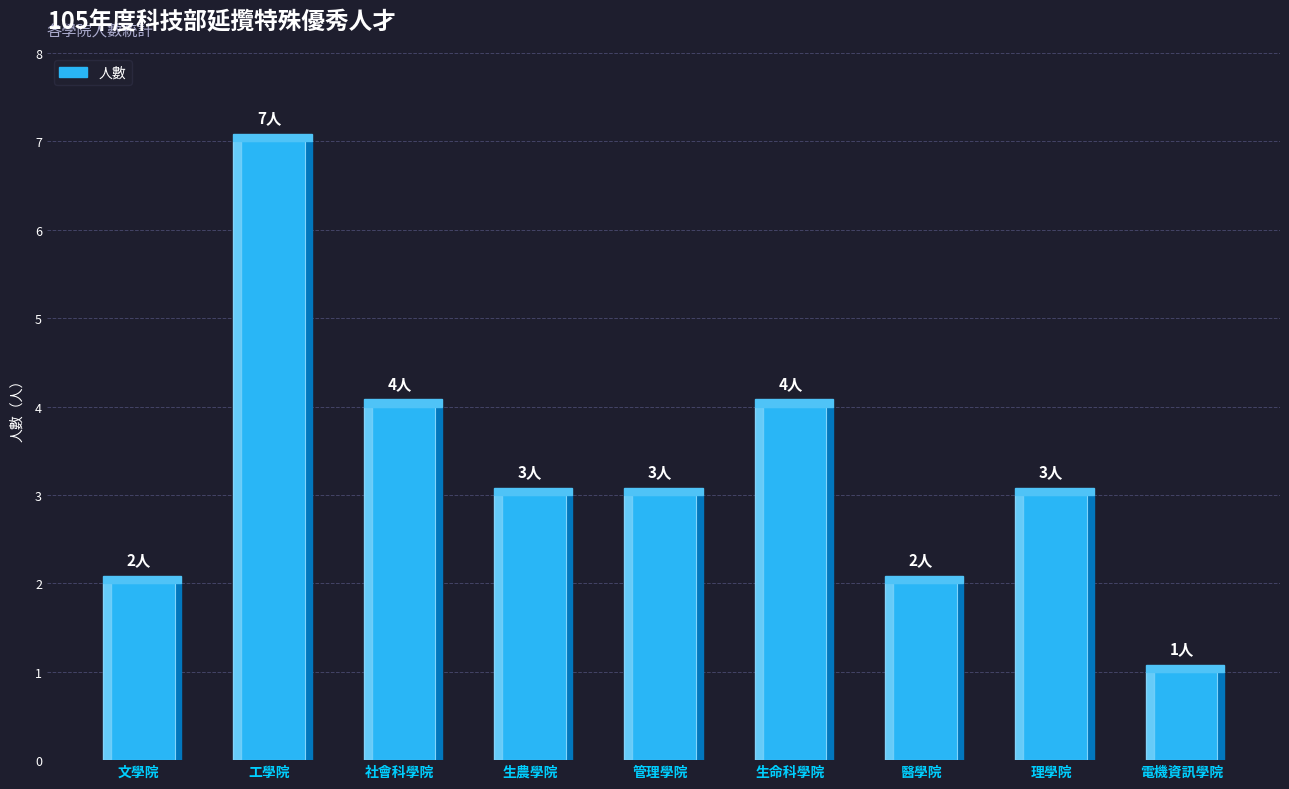

What is the label of the 5th bar from the right?

管理學院